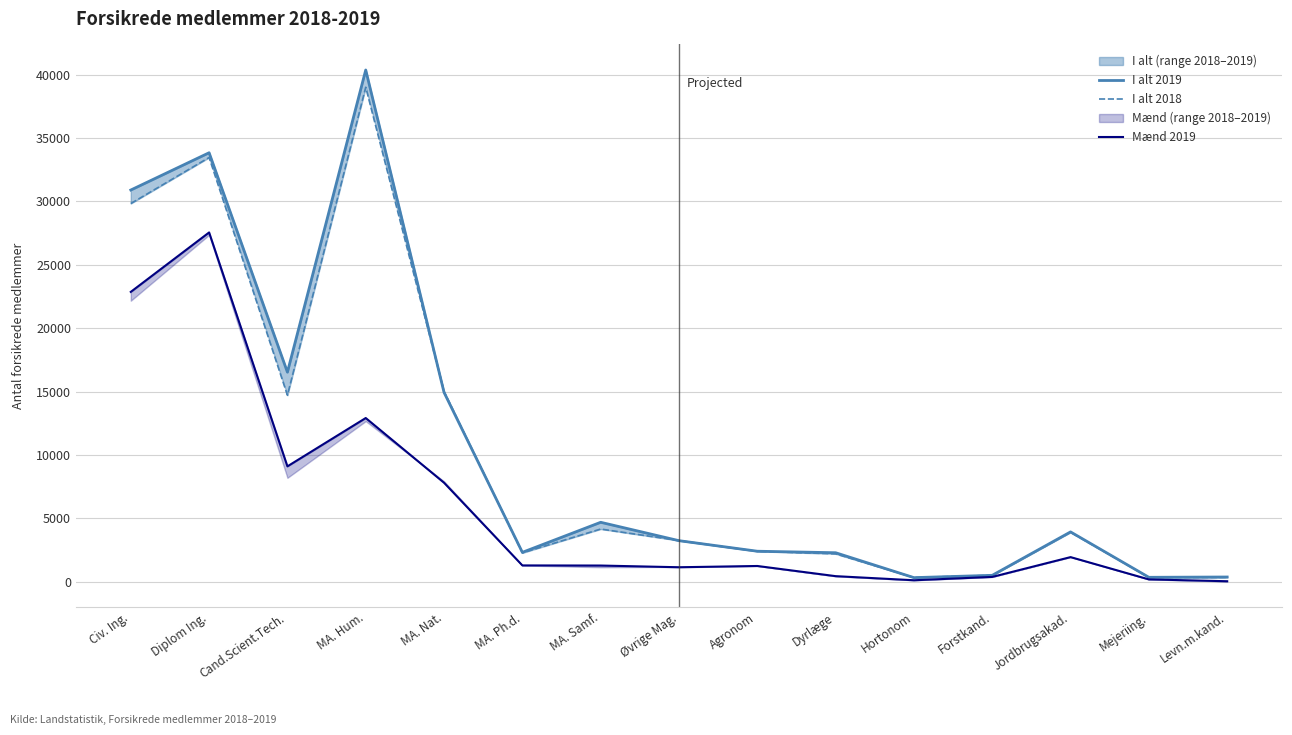

Reading left to right, list all the values displayed in this chart.

I alt 2019: 30900	33840	16535	40367	14935	2325	4695	3245	2413	2294	330	513	3937	356	380
I alt 2018: 29834	33465	14714	39007	15007	2282	4162	3255	2405	2206	342	512	3906	350	349
Mænd 2019: 22866	27554	9106	12918	7814	1293	1284	1149	1249	447	123	386	1948	190	46